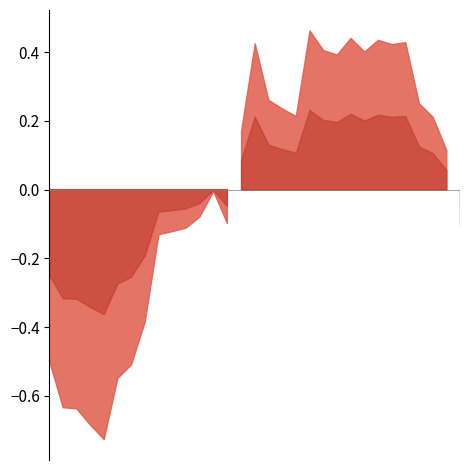

List the labels in order of value, largest first.

19, 22, 24, 26, 15, 25, 20, 23, 21, 16, 27, 17, 18, 28, 14, 29, 12, 11, 13, 30, 10, 9, 8, 7, 0, 6, 5, 1, 2, 3, 4